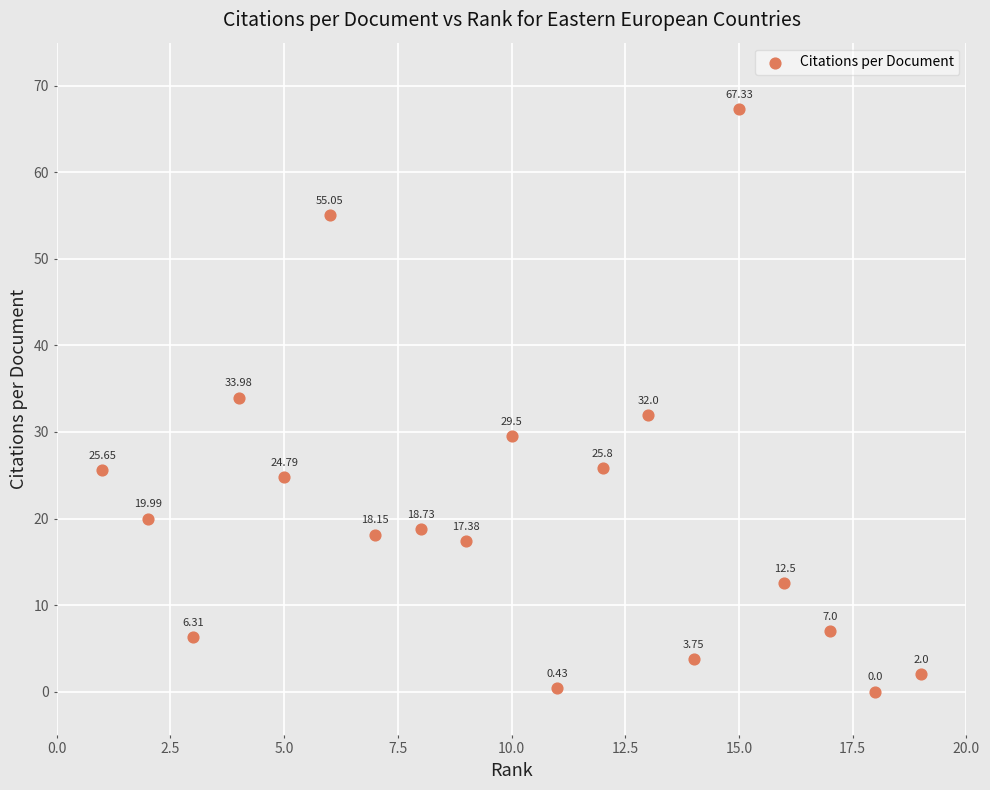

What is the range of X values (max minus min)?

18.0